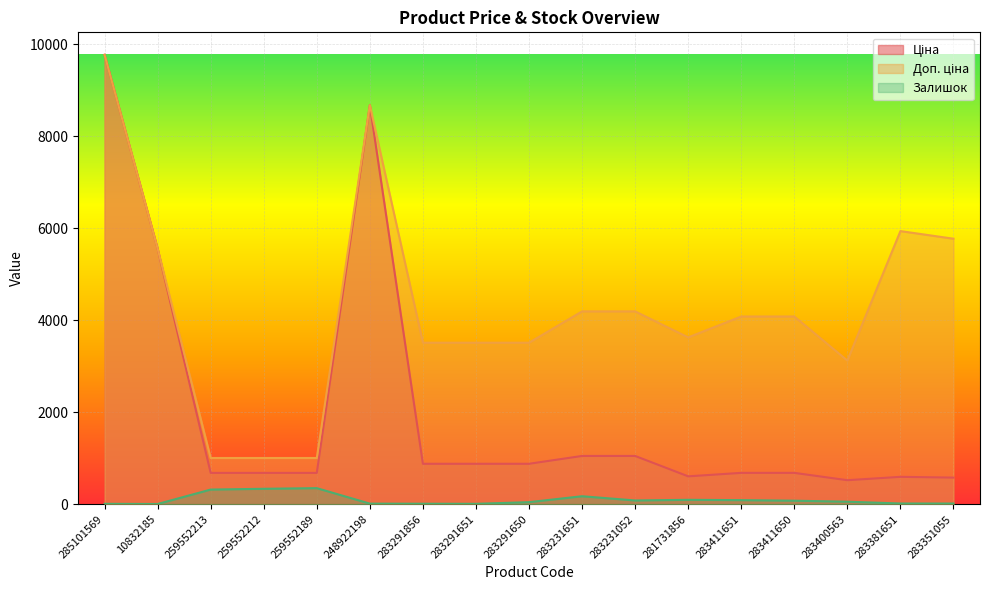

How many lines are shown in the chart?

3